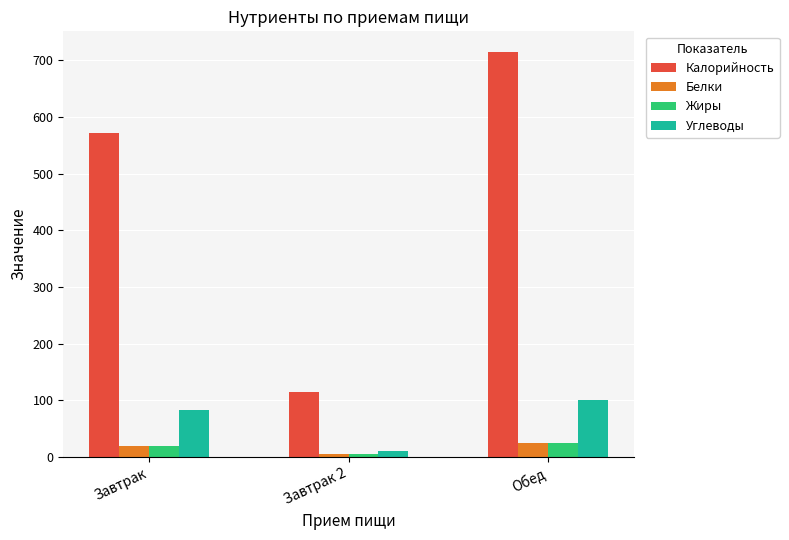

How many values in the Калорийность series are below 571?

1